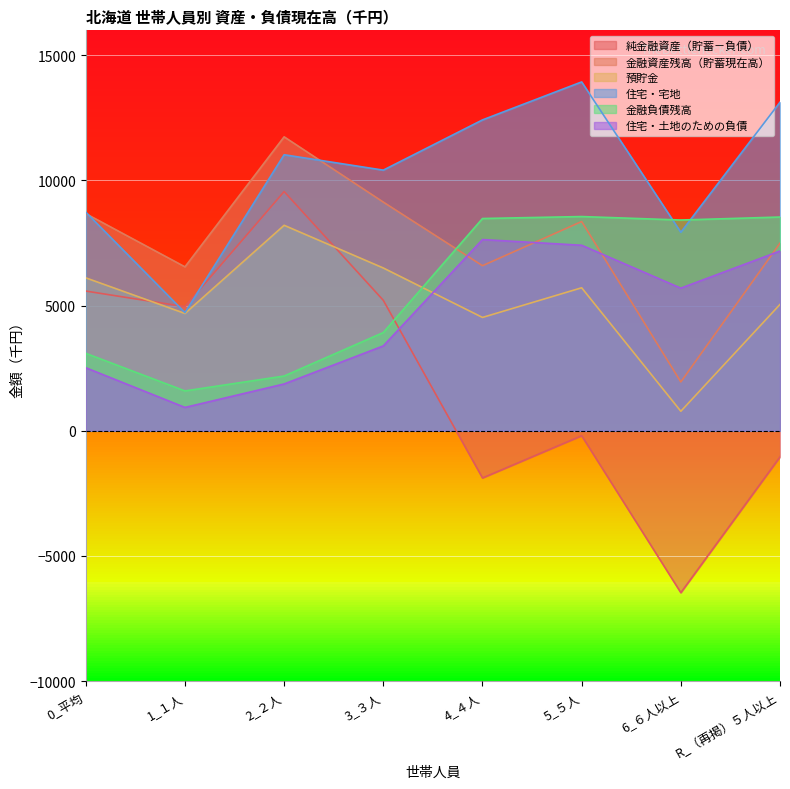

List the labels in order of 金融負債残高 value, largest first.

5_５人, R_（再掲）５人以上, 4_４人, 6_６人以上, 3_３人, 0_平均, 2_２人, 1_１人